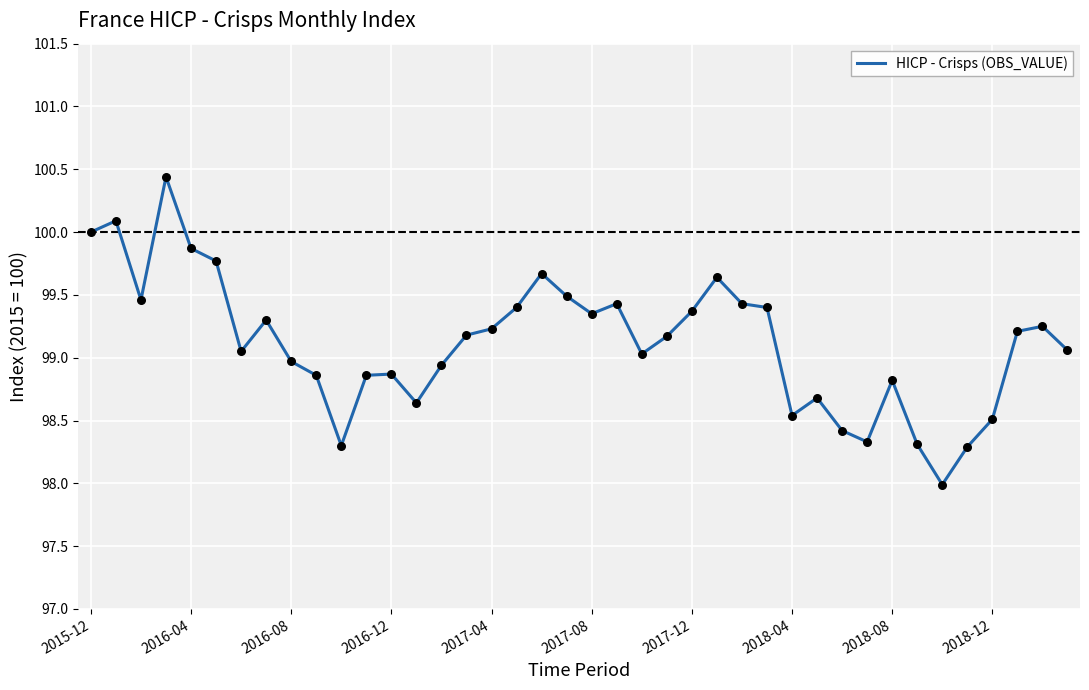

What is the smallest value displayed?

98.0